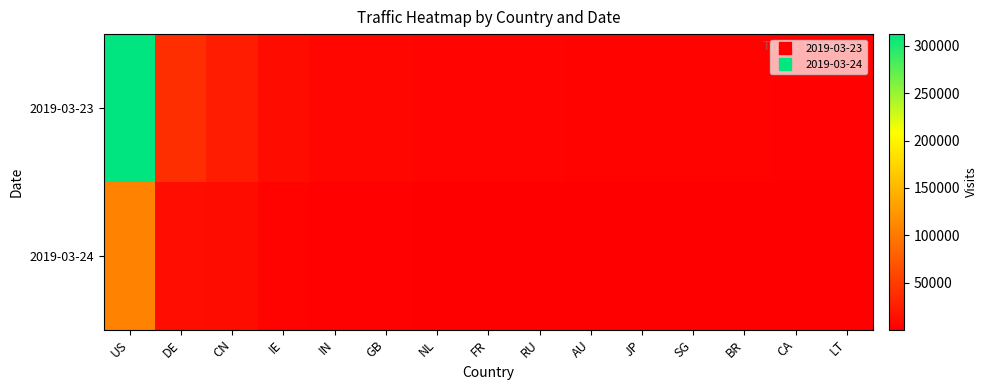

What is the minimum value shown in the chart?

788